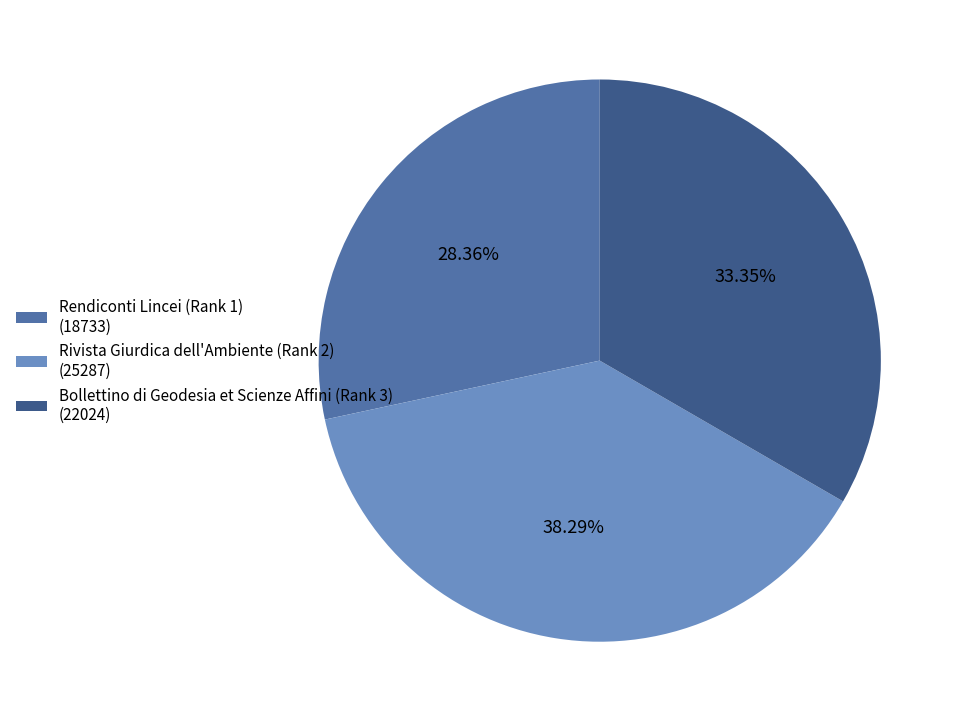

To the nearest percent, what is the average slice percentage?

33%